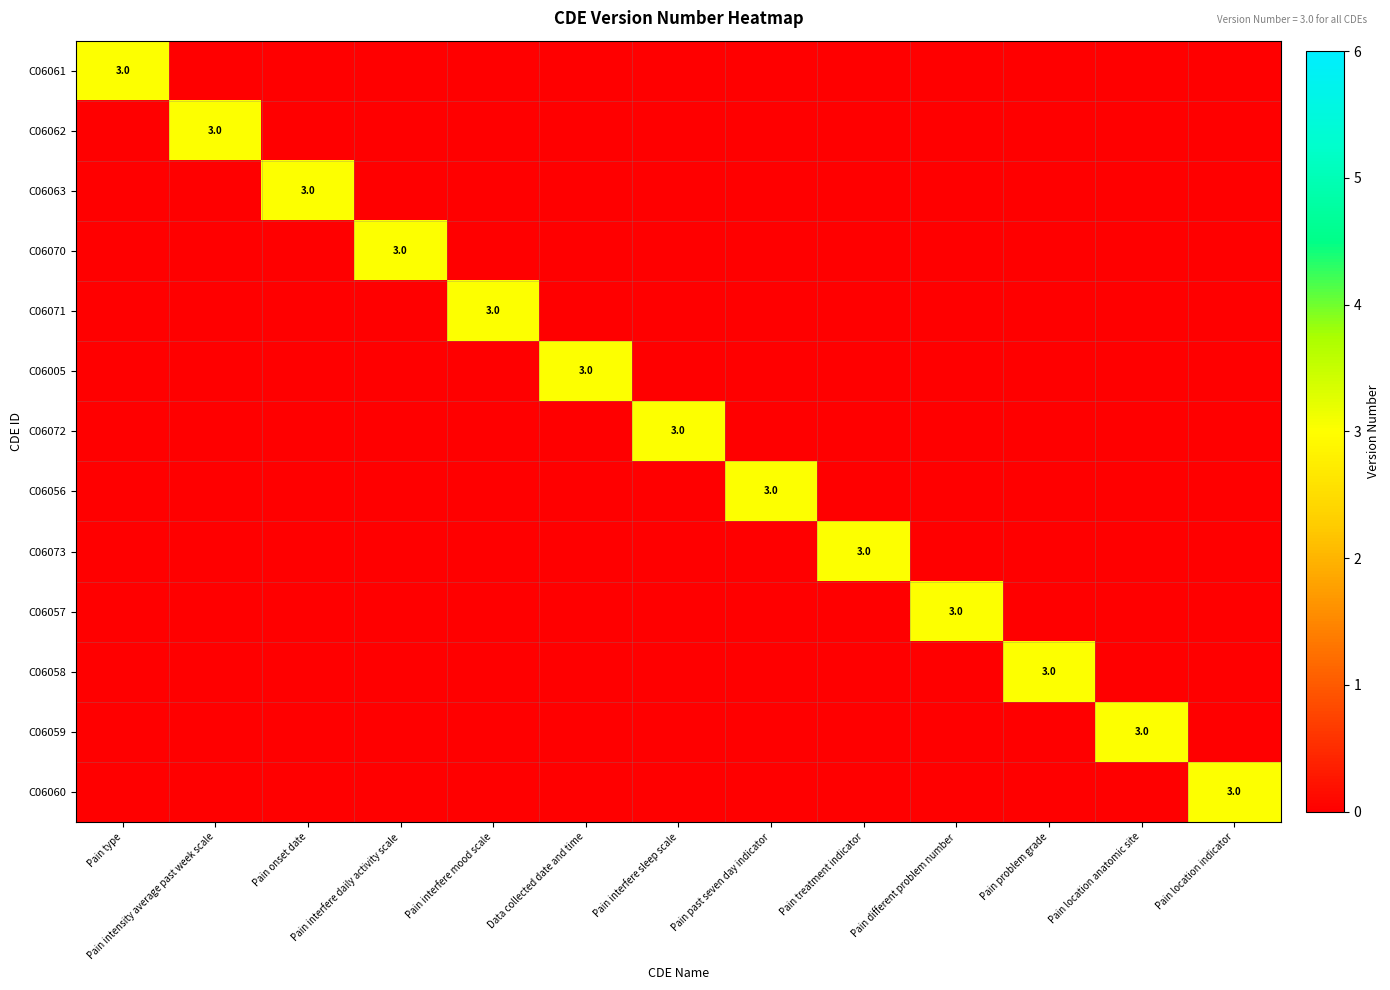

The C06056 series shows 2 at Pain past seven day indicator. True or false?

False